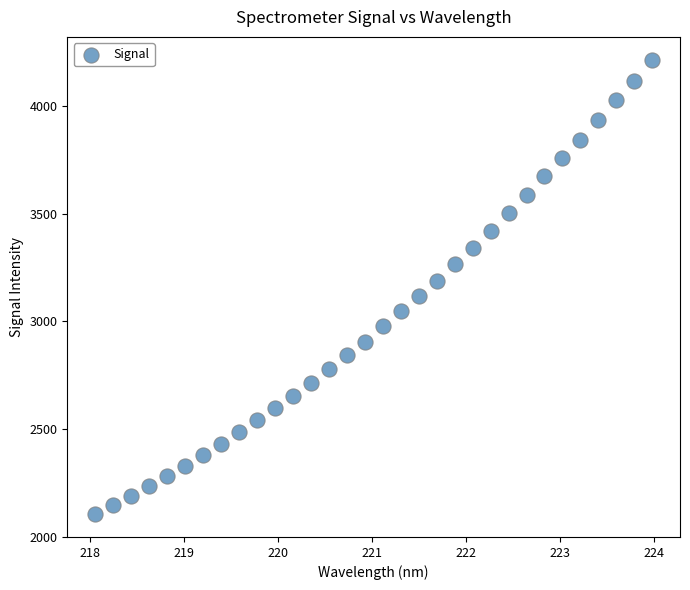

What is the range of X values (max minus min)?

5.9